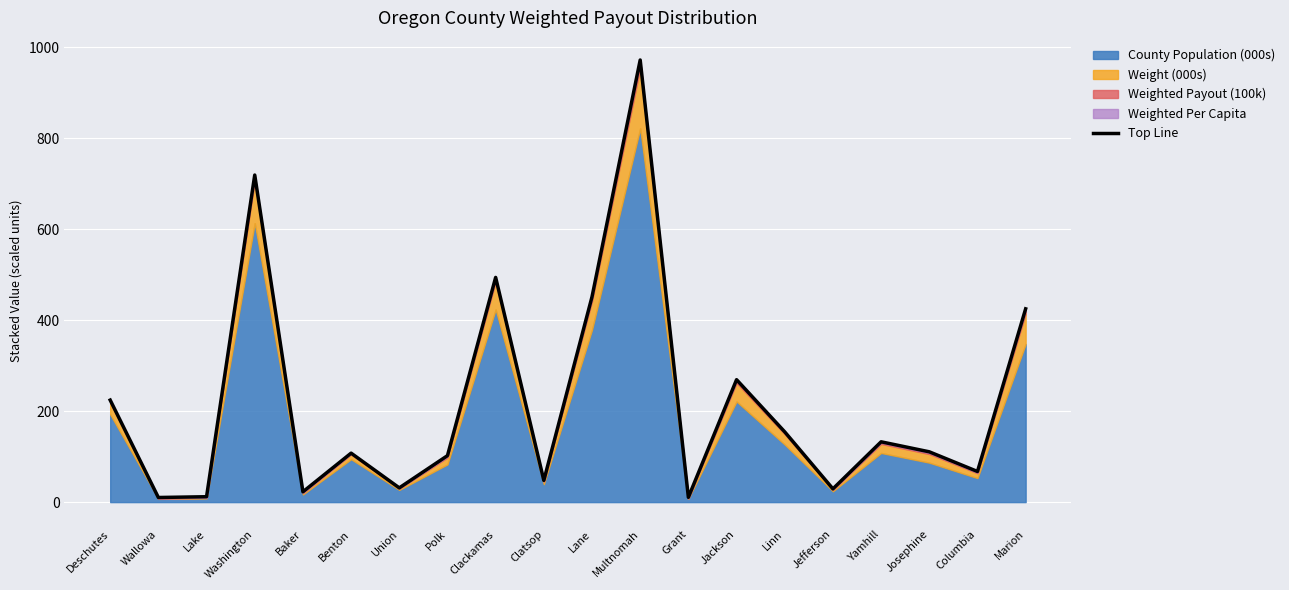

What is the label of the 5th point from the right?

Jefferson